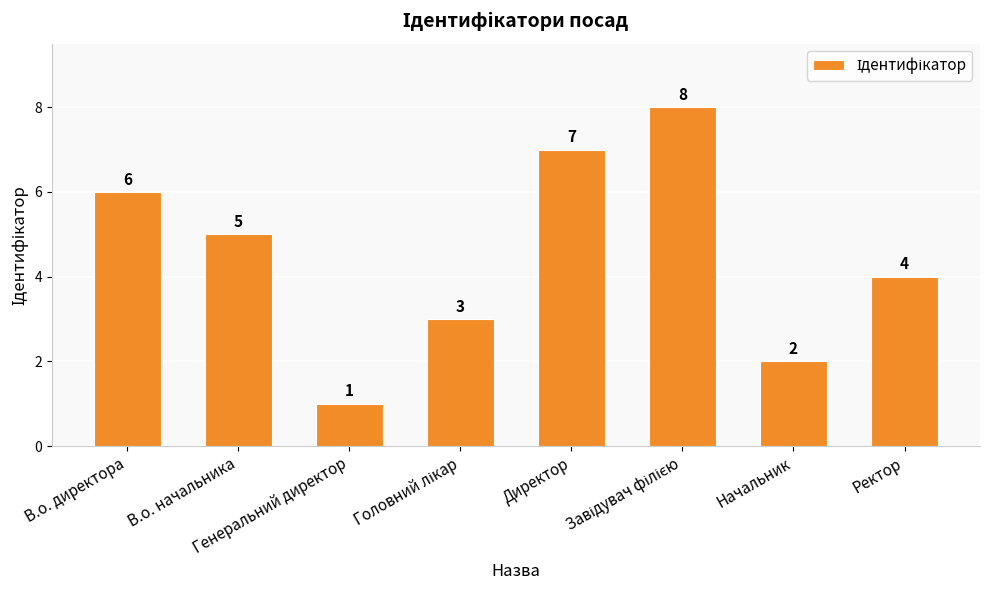

Read the value at Начальник.

2